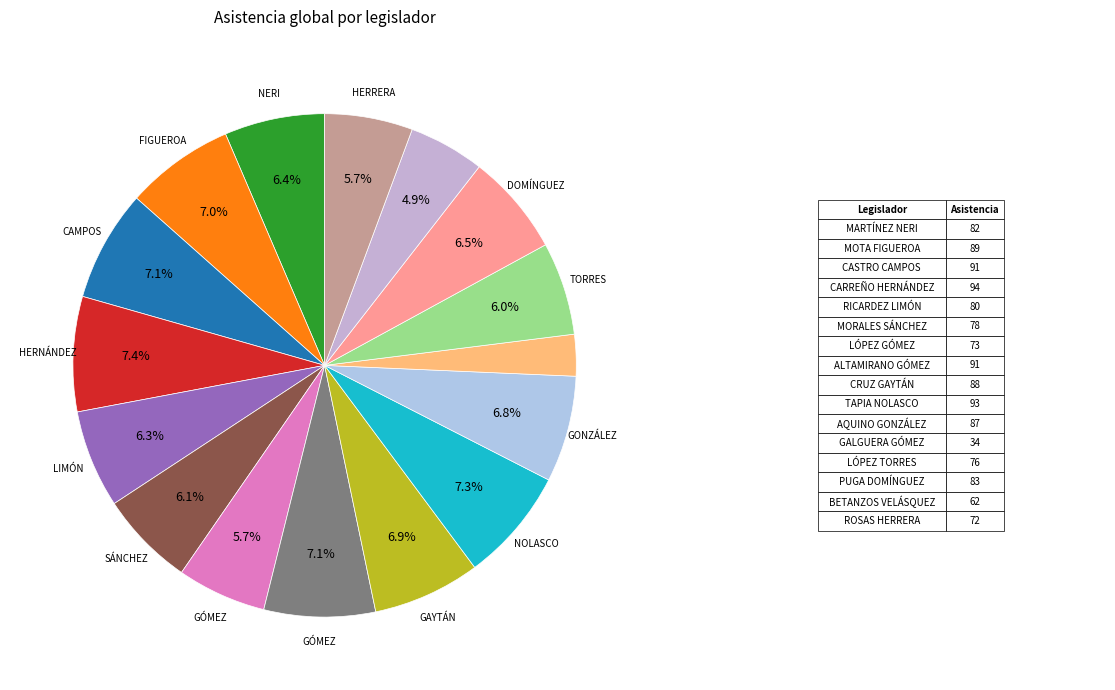

How many slices are in this pie chart?

16